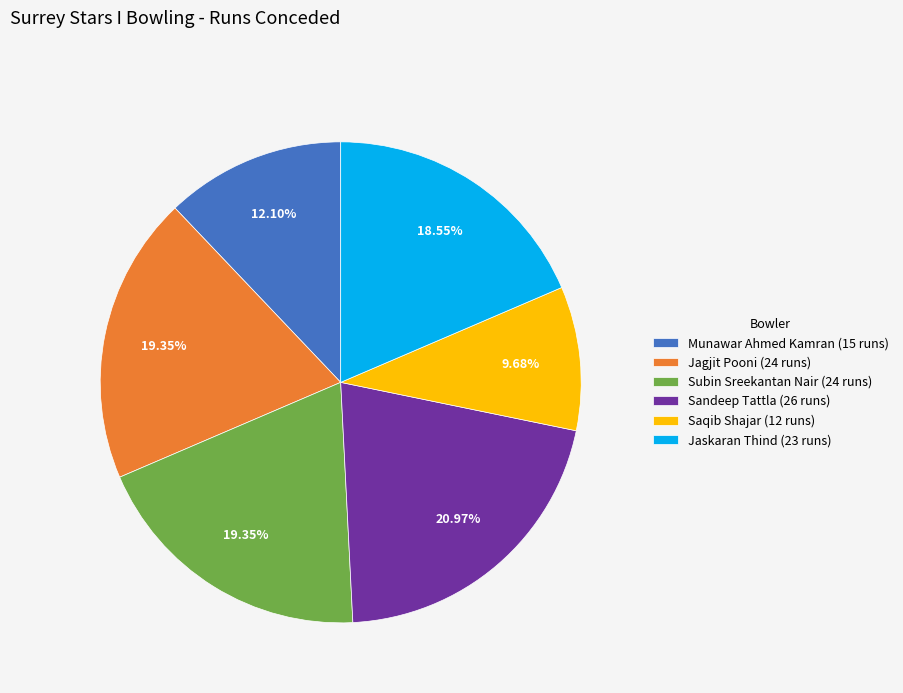

Does Saqib Shajar account for over 50% of the chart?

No